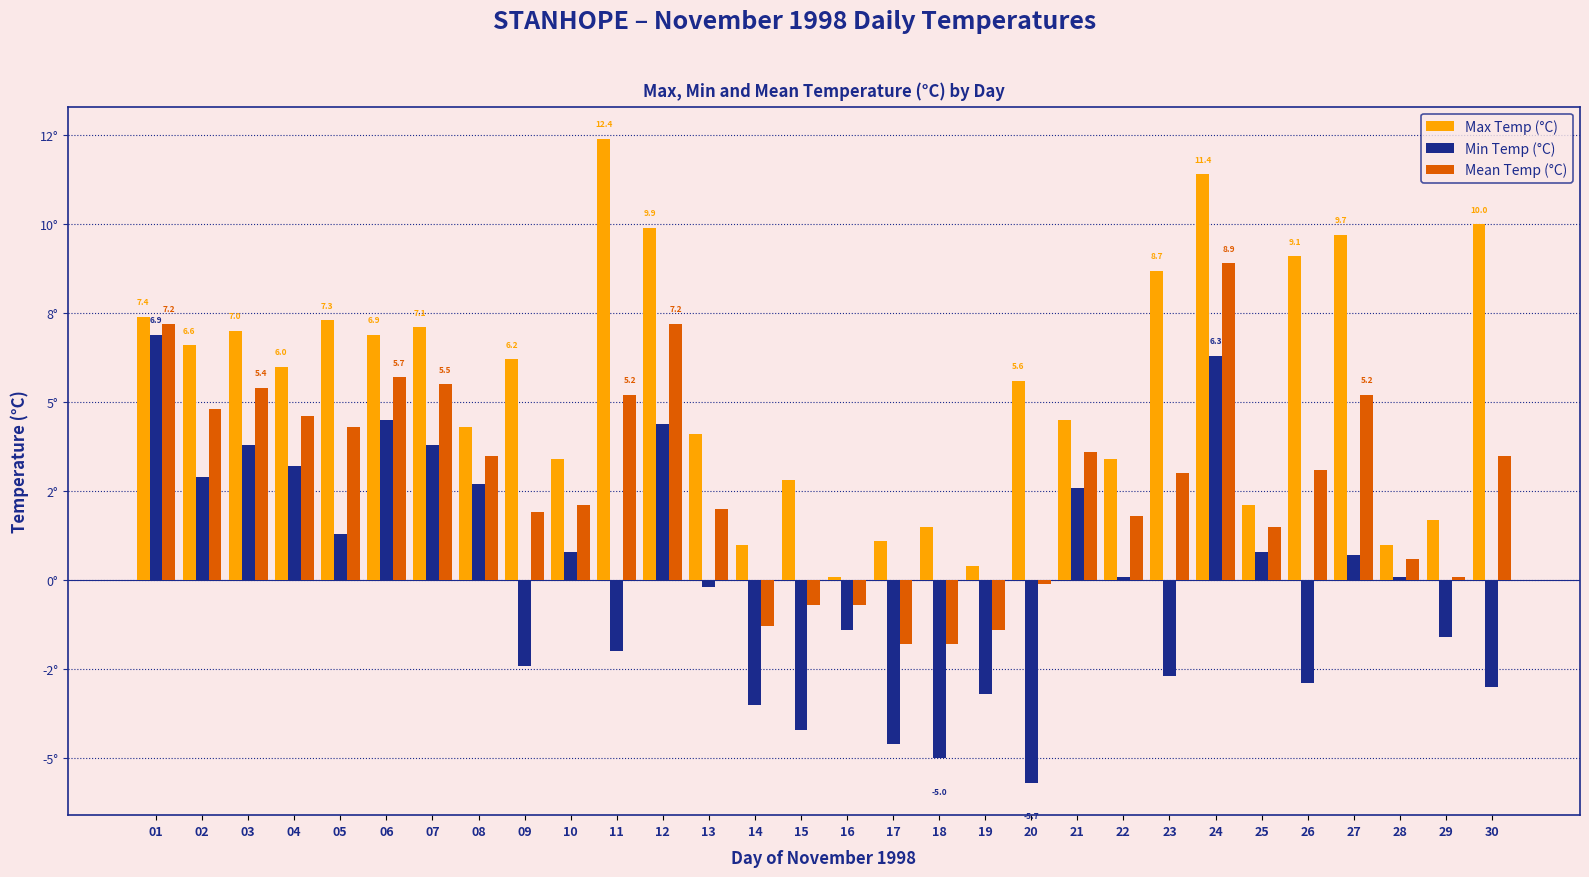

Rank the categories by Min Temp (°C) value from highest to lowest.

01, 24, 06, 12, 03, 07, 04, 02, 08, 21, 05, 10, 25, 27, 22, 28, 13, 16, 29, 11, 09, 23, 26, 30, 19, 14, 15, 17, 18, 20